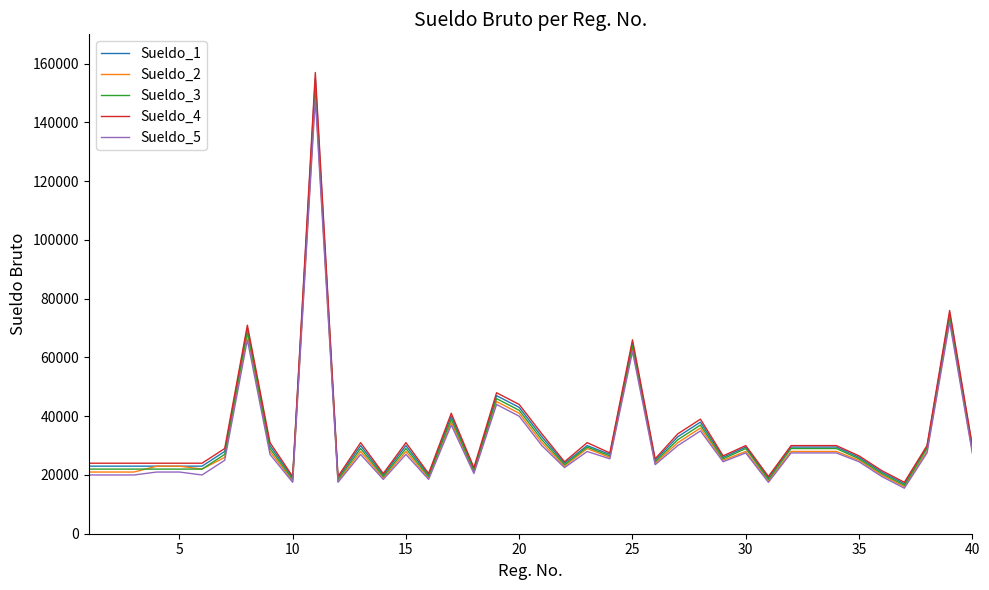

What is the greatest value displayed?

157000